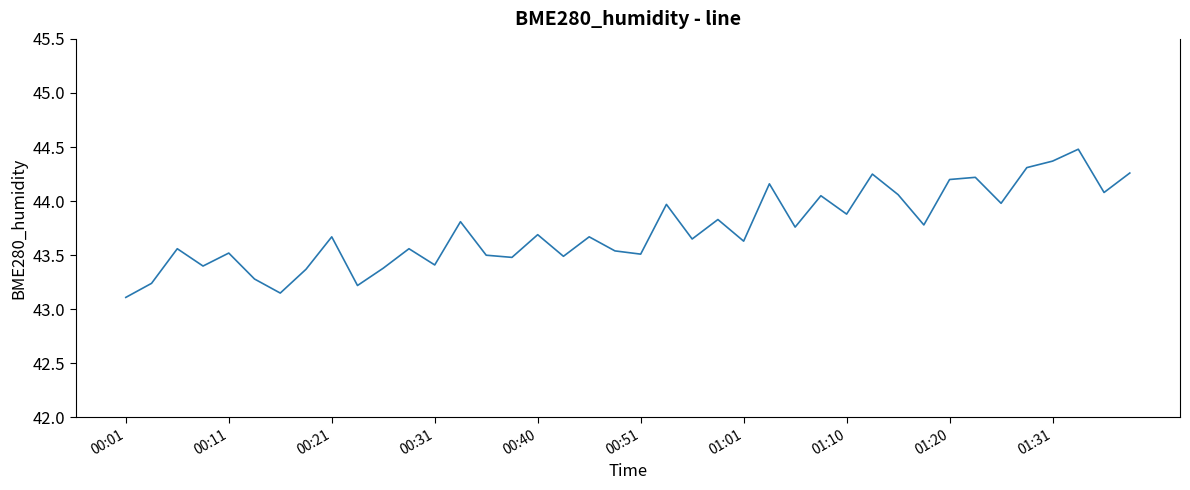

What is the difference between the maximum and minimum values?

1.4